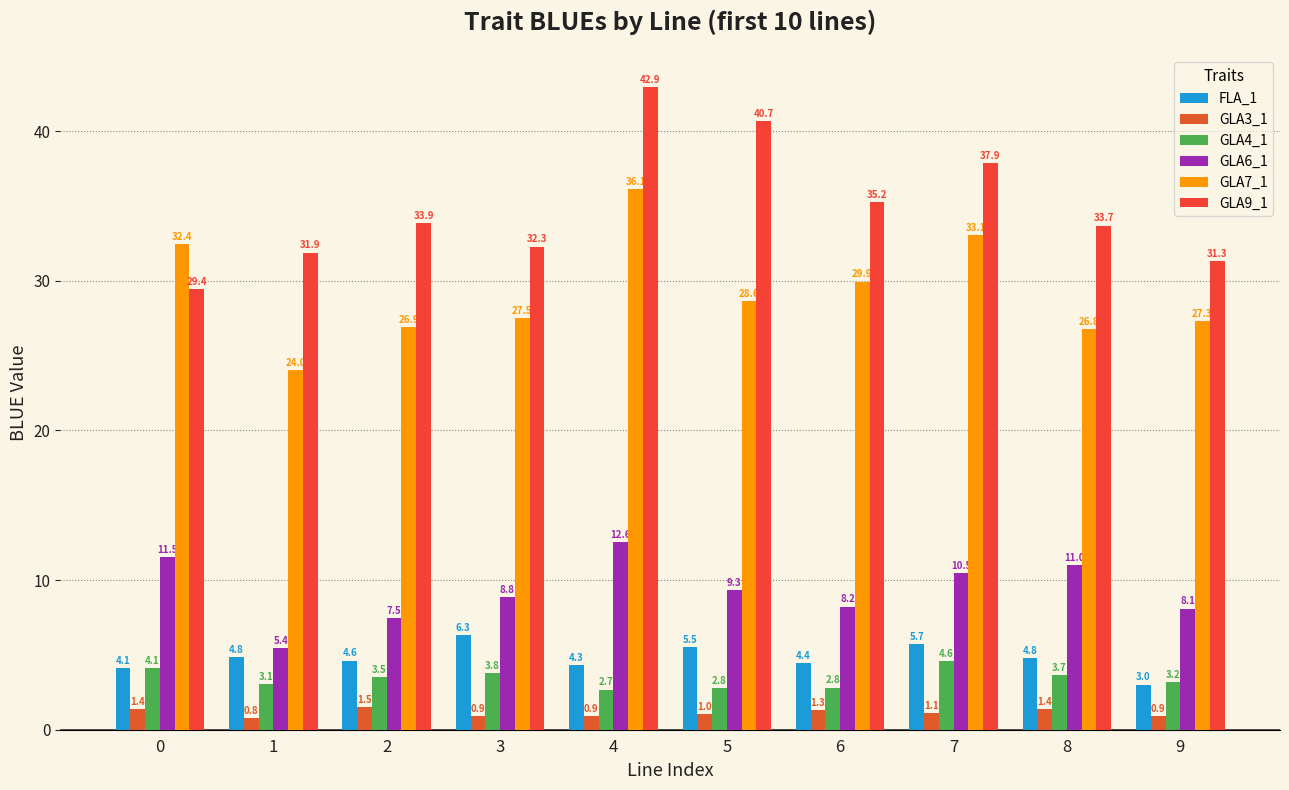

What is the lowest value of the GLA6_1 series?

5.4